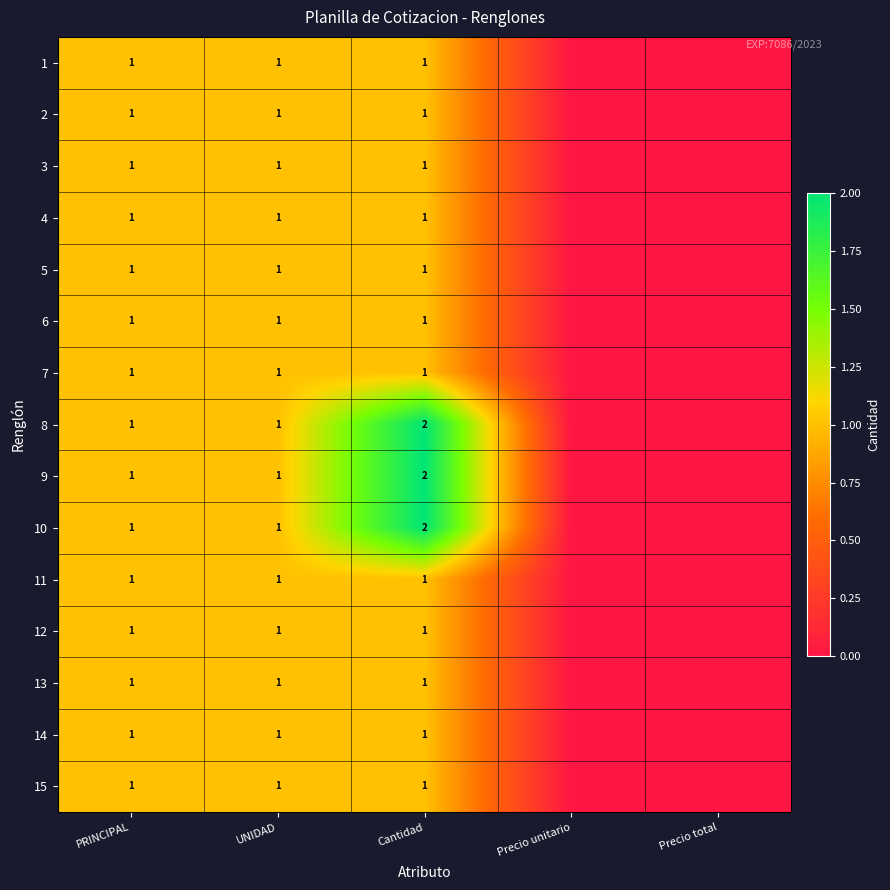

Is it true that 2 equals 1 at Cantidad?

True